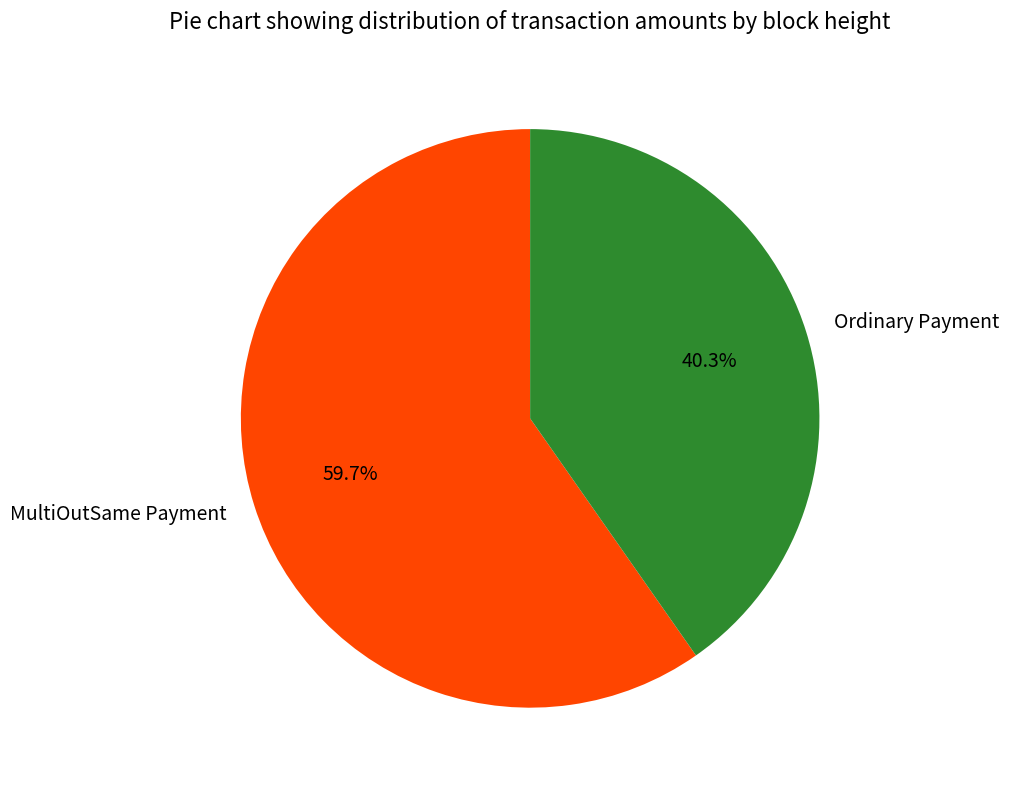

To the nearest percent, what is the average slice percentage?

50%